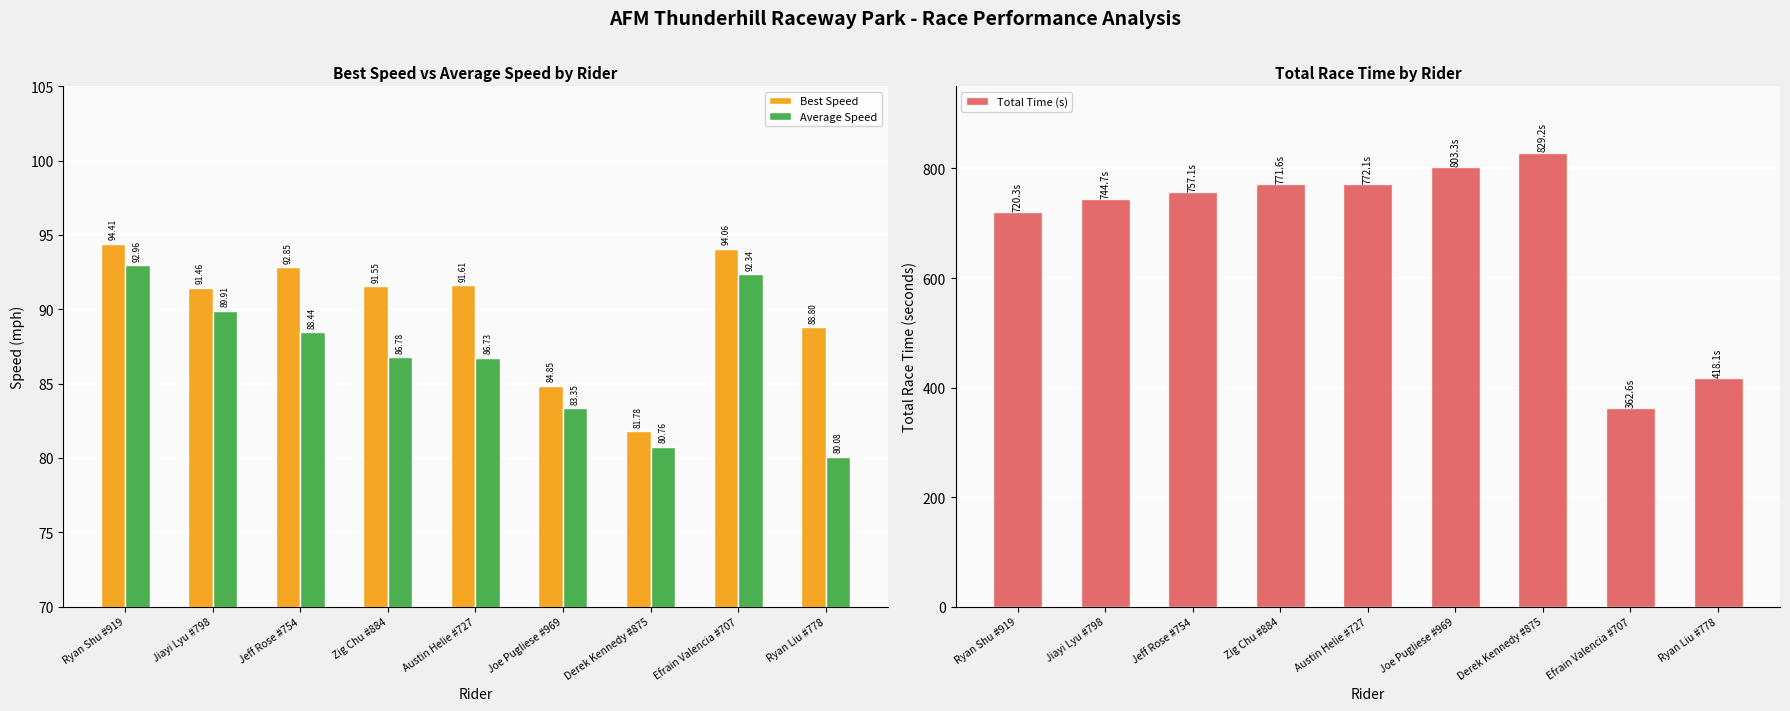

What is the total value across all series at Zig Chu #884?

949.9